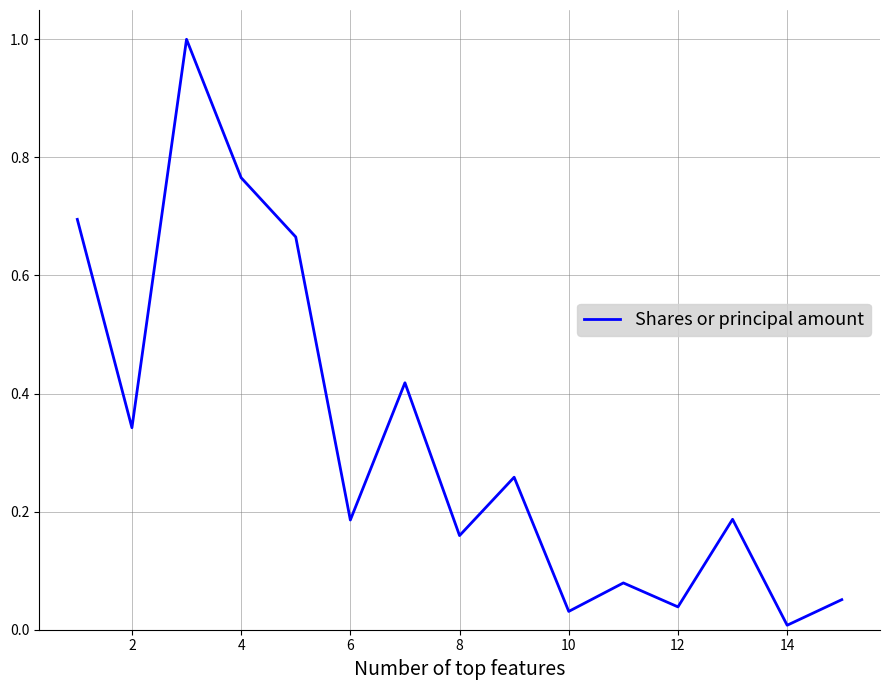

What is the difference between the maximum and minimum values?

1.0